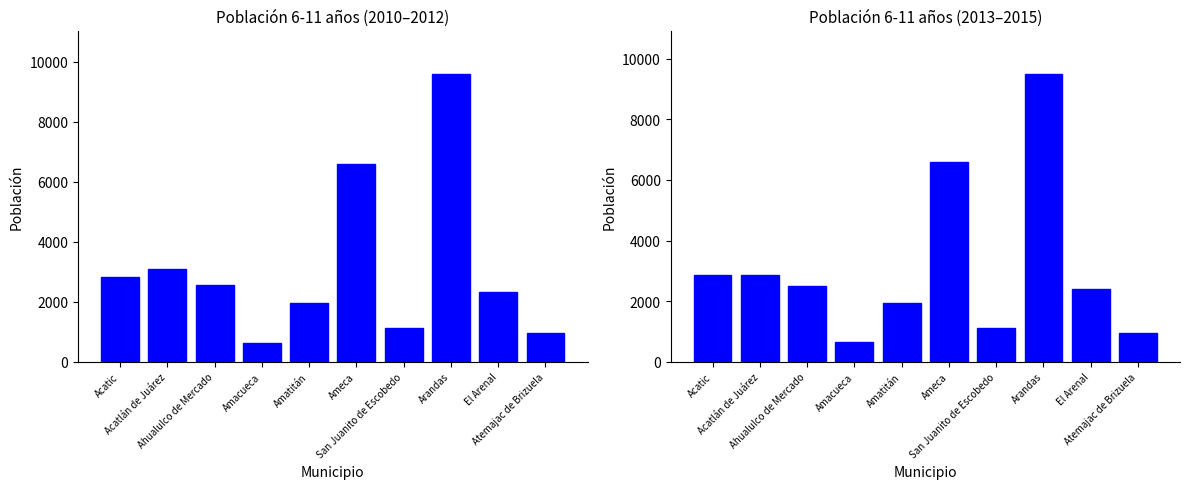

What is the sum of all 2010-2012 avg values?

31706.5